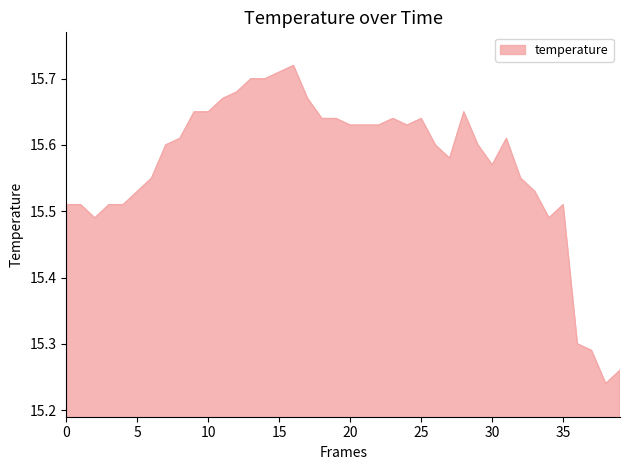

What is the difference between the maximum and minimum values?

0.5